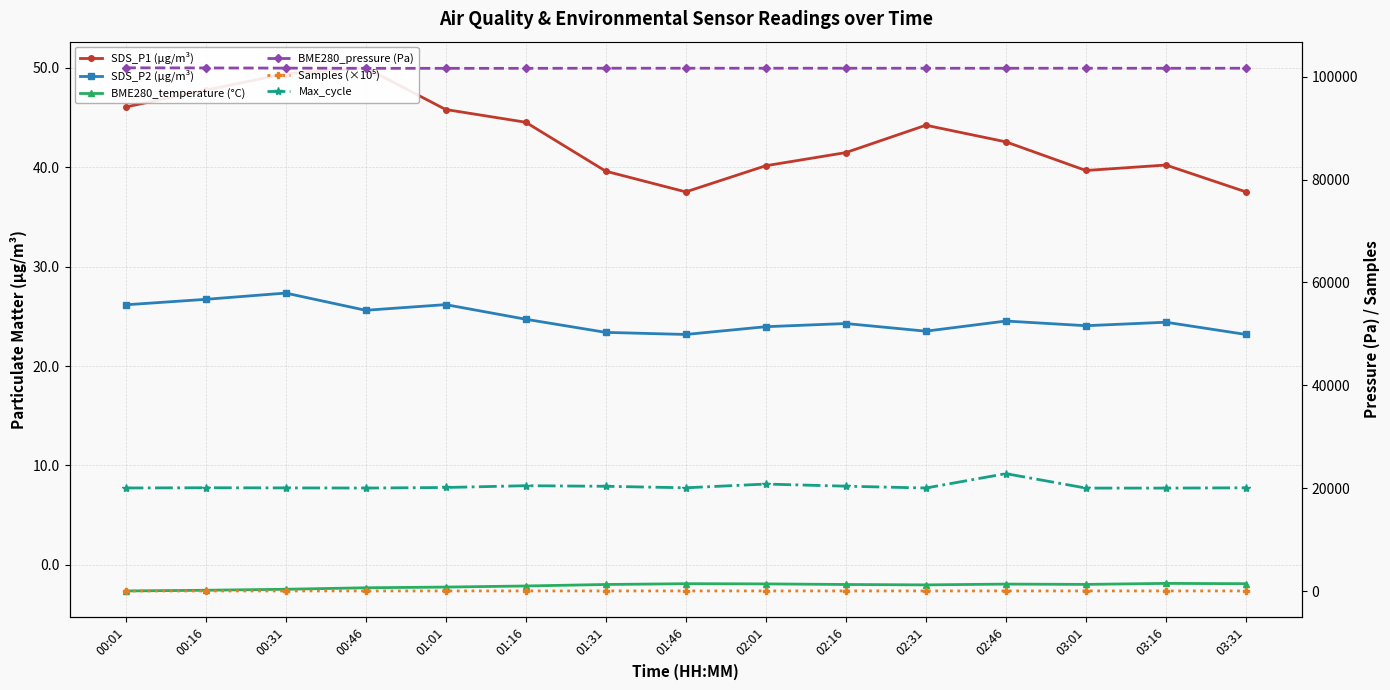

What is the difference between the second highest and second lowest values in the Max_cycle series?

782.0